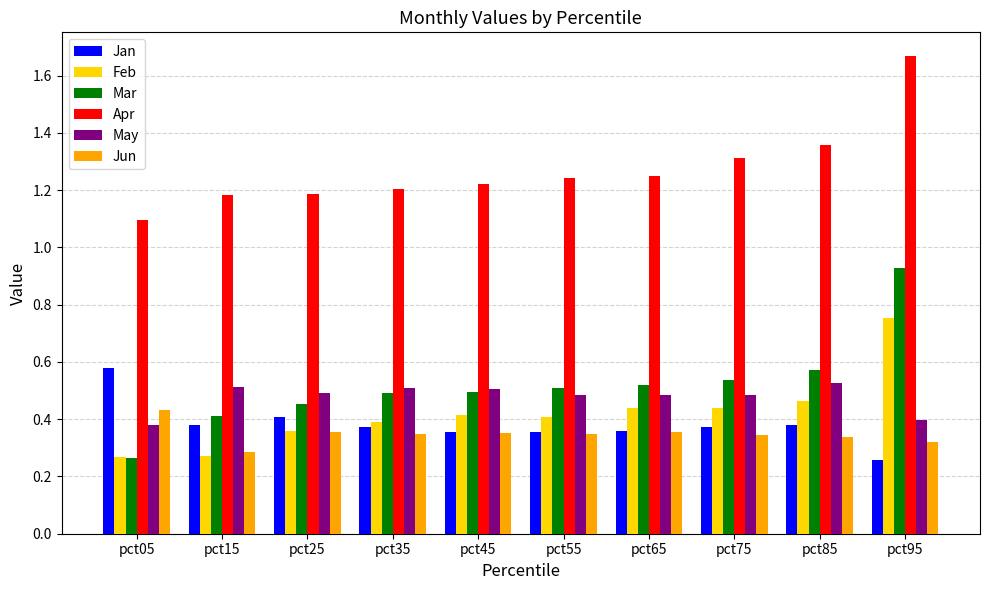

Which label corresponds to the largest value in the chart?

pct95